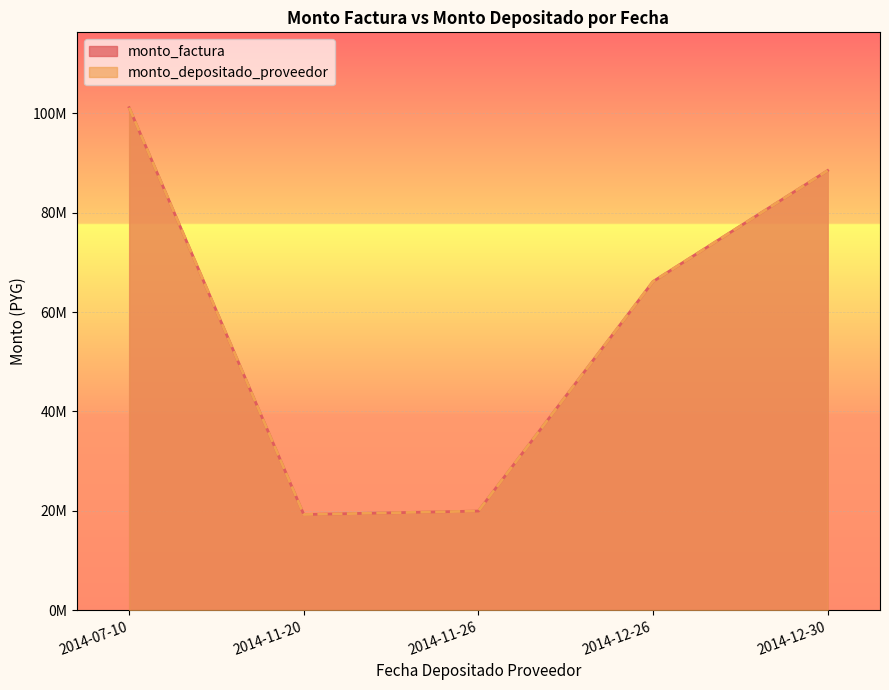

Reading right to left, what are all the values shown in this chart?

monto_factura: 2014-12-30=88500000	2014-12-26=66150000	2014-11-26=19950000	2014-11-20=19250000	2014-07-10=101150000
monto_depositado_proveedor: 2014-12-30=88500000	2014-12-26=66150000	2014-11-26=19950000	2014-11-20=19250000	2014-07-10=101150000